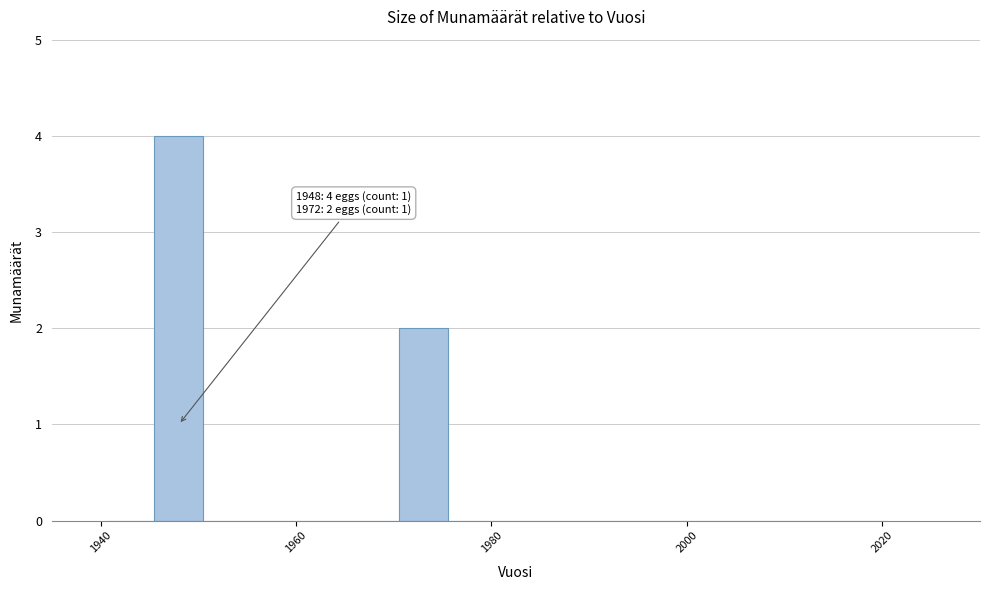

Read against the x-axis, roughly where is the centre of the tallest bar?

1948